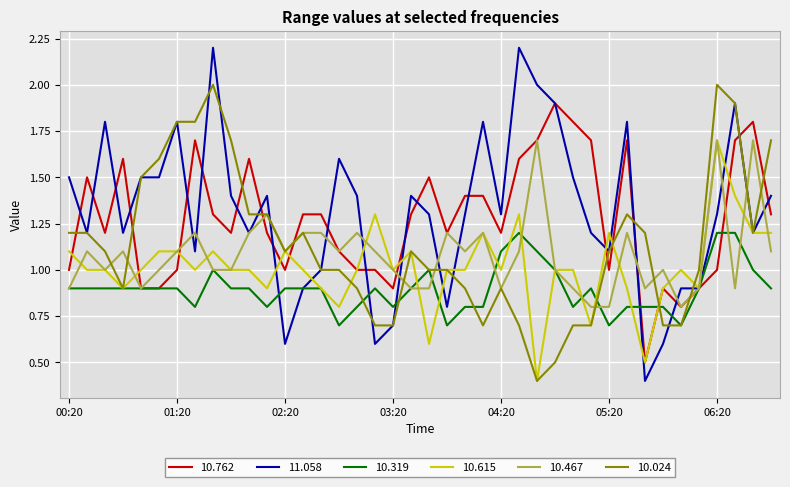

Which series has the largest range (max minus min)?

11.058